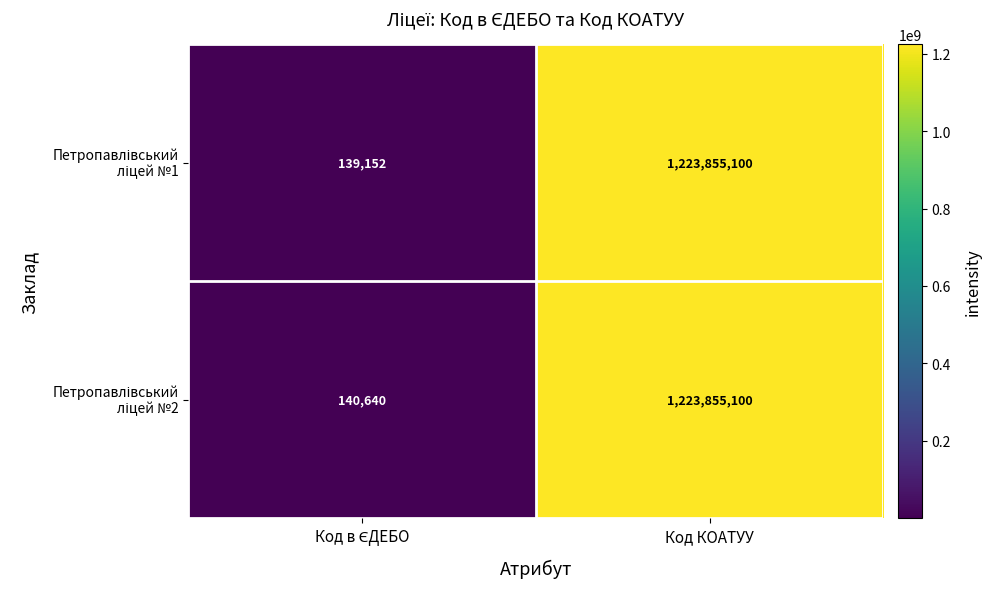

At how many categories does at least one series exceed 937132865?

1